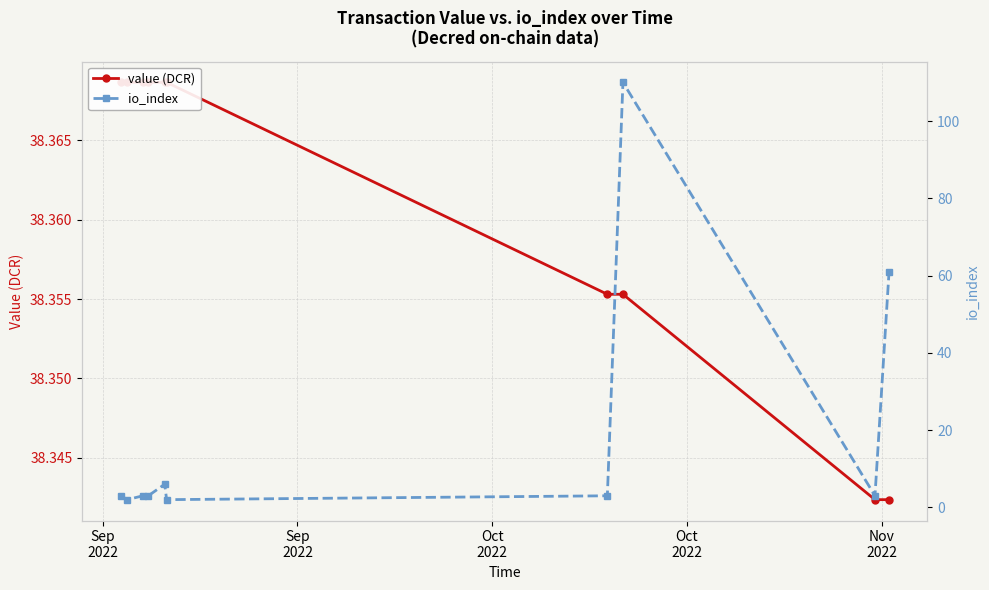

How many data points in io_index are less than 3?

2